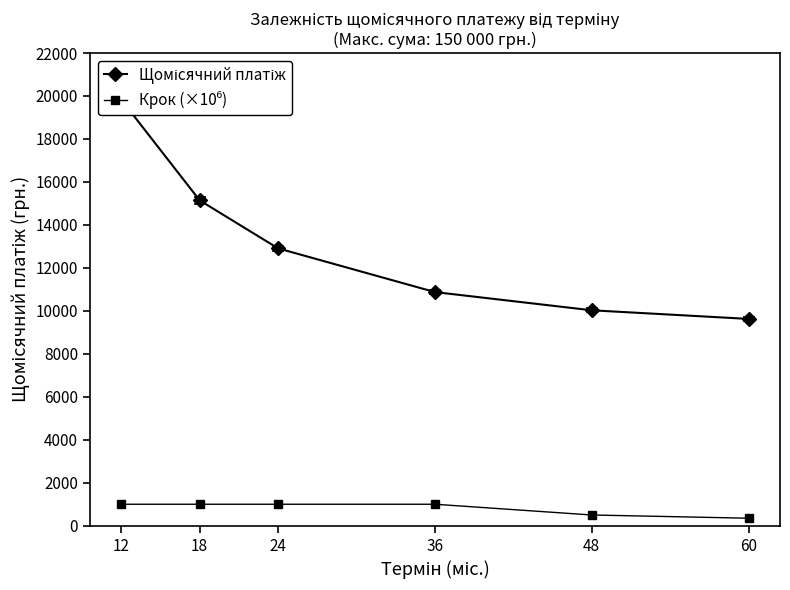

List the series in order of their overall mean, lowest first.

Крок (×10⁶), Щомісячний платіж